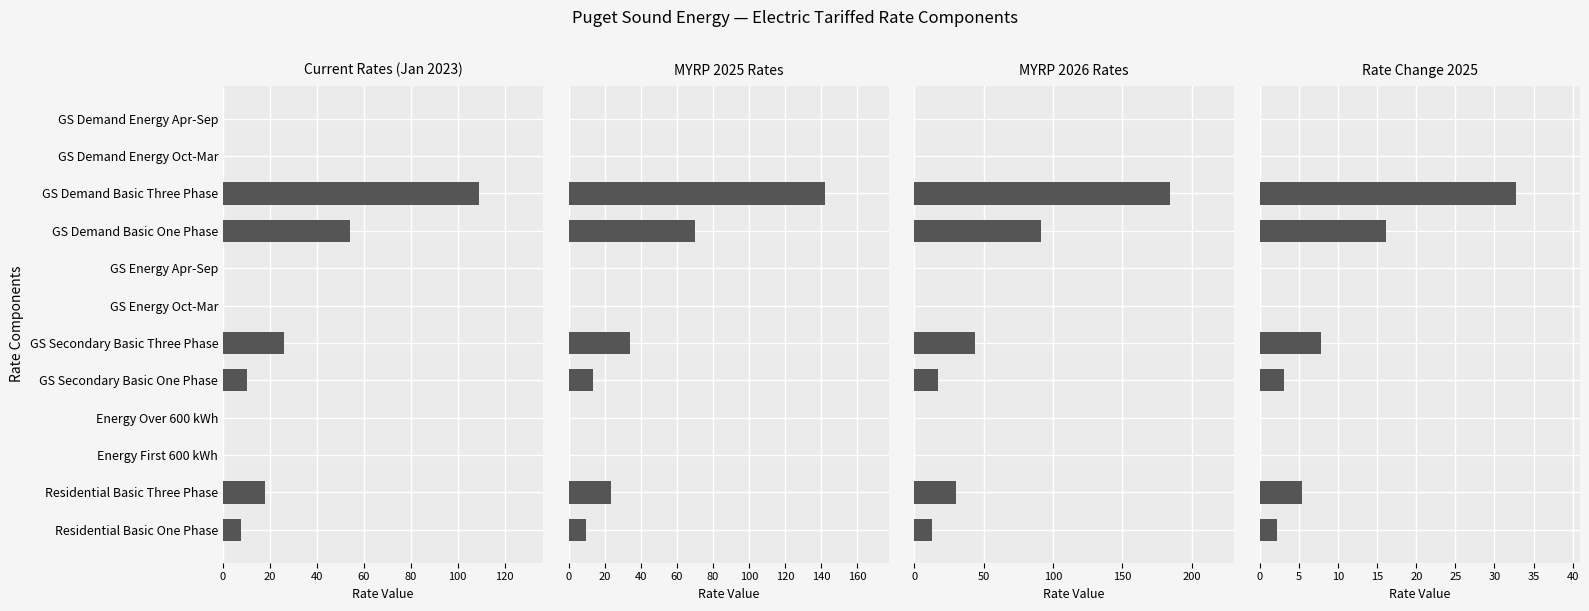

Which series has the largest range (max minus min)?

MYRP 2026 Rates